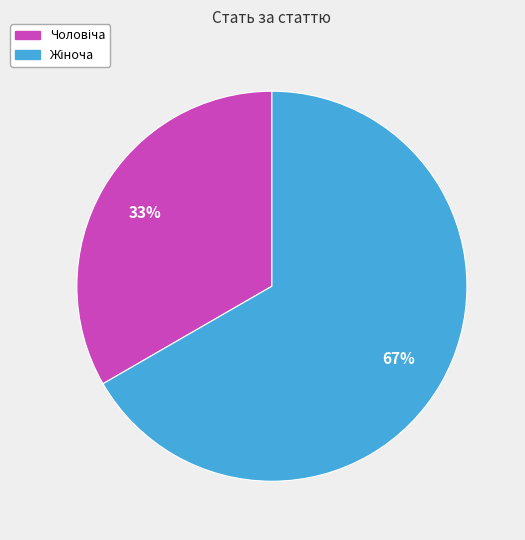

Does any single category account for the majority?

Yes